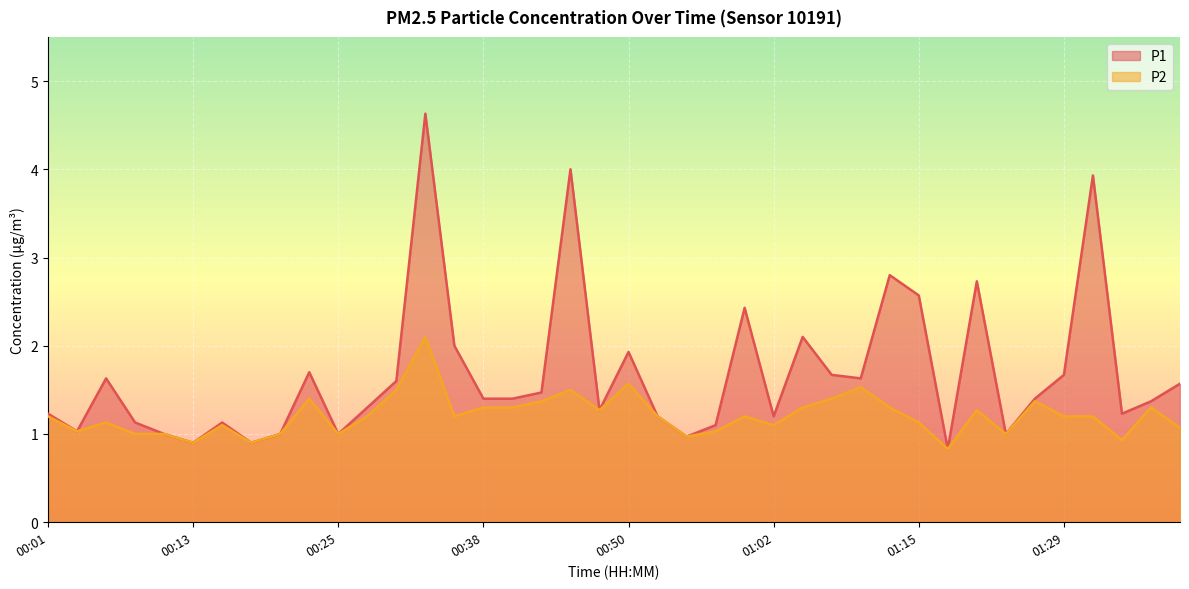

Which series has the widest spread of values?

P1